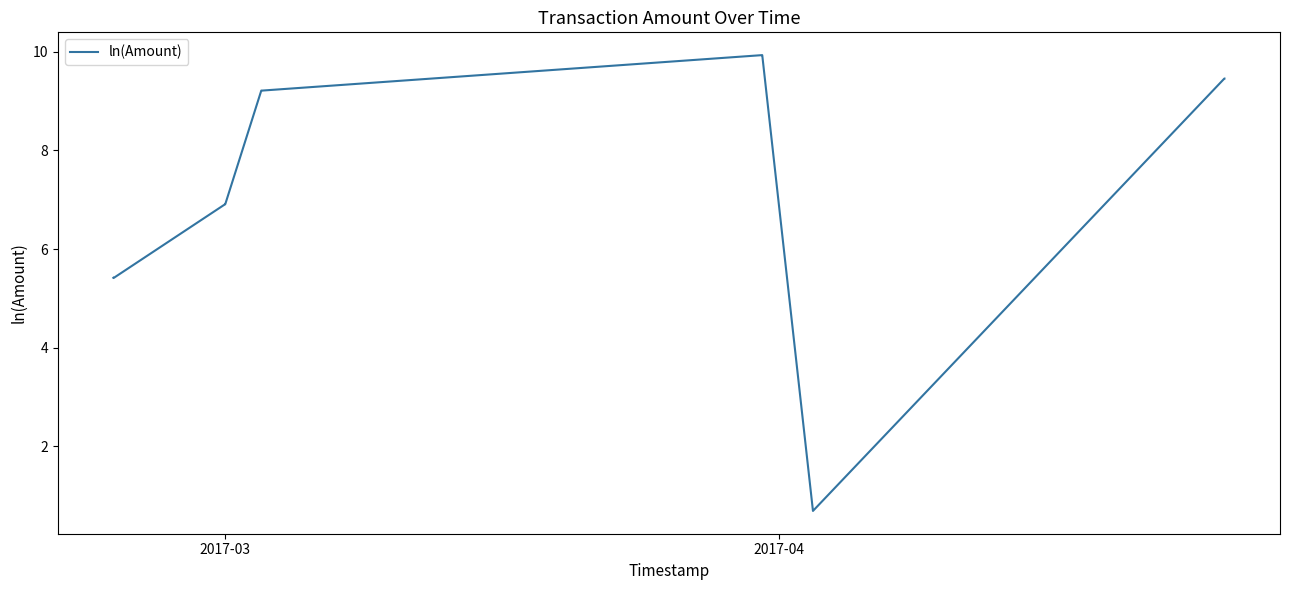

What is the smallest value displayed?

0.7